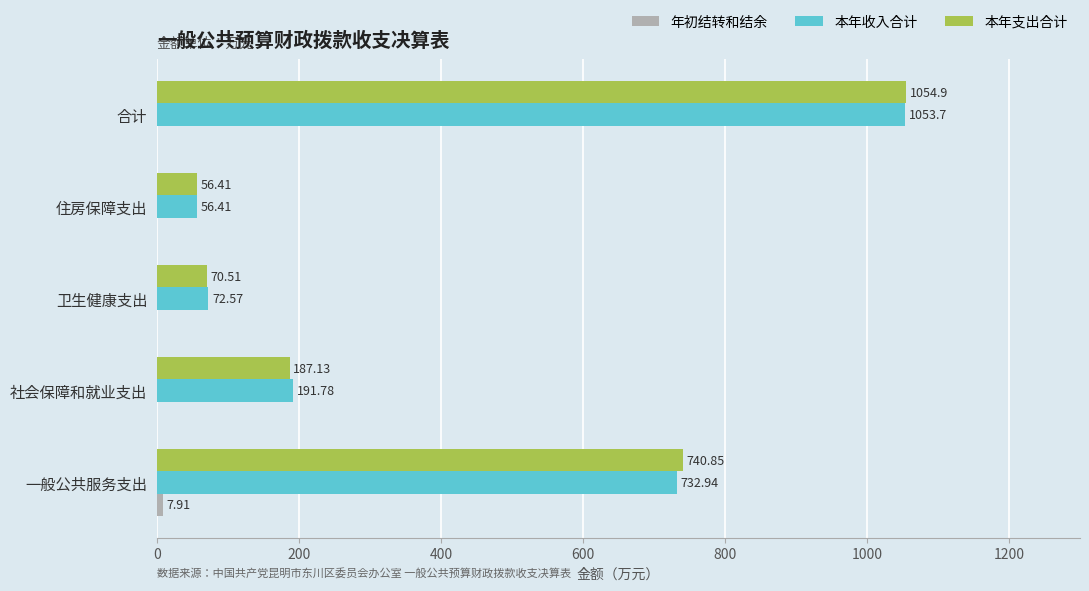

At which category is the sum across all series the highest?

合计